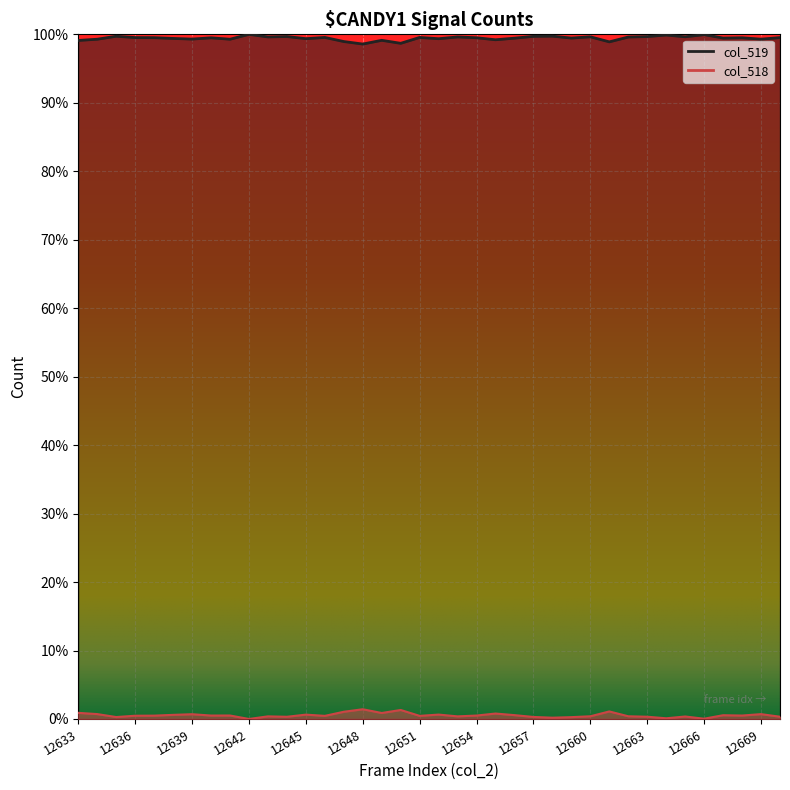

Reading left to right, transcribe all the data shown in this chart.

col_519: 12633=1.0	12634=1.0	12635=1.0	12636=1.0	12637=1.0	12638=1.0	12639=1.0	12640=1.0	12641=1.0	12642=1.0	12643=1.0	12644=1.0	12645=1.0	12646=1.0	12647=1.0	12648=1.0	12649=1.0	12650=1.0	12651=1.0	12652=1.0	12653=1.0	12654=1.0	12655=1.0	12656=1.0	12657=1.0	12658=1.0	12659=1.0	12660=1.0	12661=1.0	12662=1.0	12663=1.0	12664=1.0	12665=1.0	12666=1.0	12667=1.0	12668=1.0	12669=1.0	12670=1.0
col_518: 12633=0.0	12634=0.0	12635=0.0	12636=0.0	12637=0.0	12638=0.0	12639=0.0	12640=0.0	12641=0.0	12642=0.0	12643=0.0	12644=0.0	12645=0.0	12646=0.0	12647=0.0	12648=0.0	12649=0.0	12650=0.0	12651=0.0	12652=0.0	12653=0.0	12654=0.0	12655=0.0	12656=0.0	12657=0.0	12658=0.0	12659=0.0	12660=0.0	12661=0.0	12662=0.0	12663=0.0	12664=0.0	12665=0.0	12666=0.0	12667=0.0	12668=0.0	12669=0.0	12670=0.0